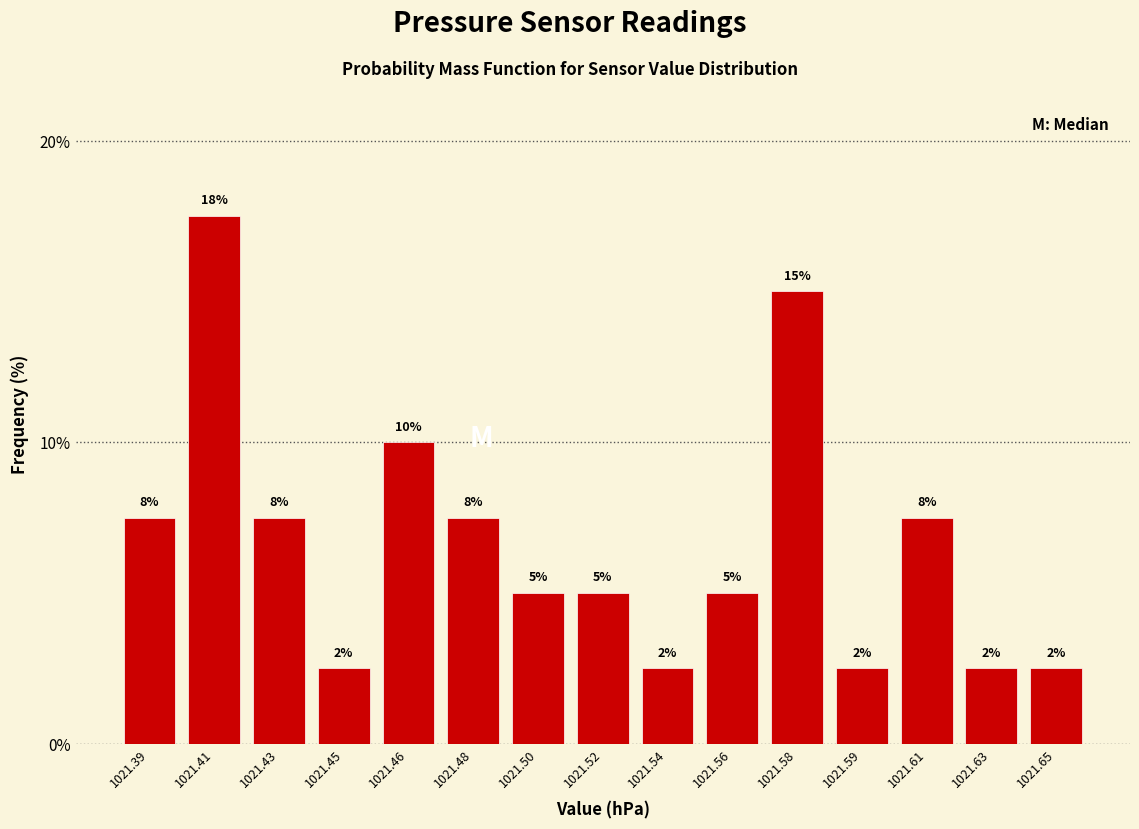

How many bars are there in total?

15